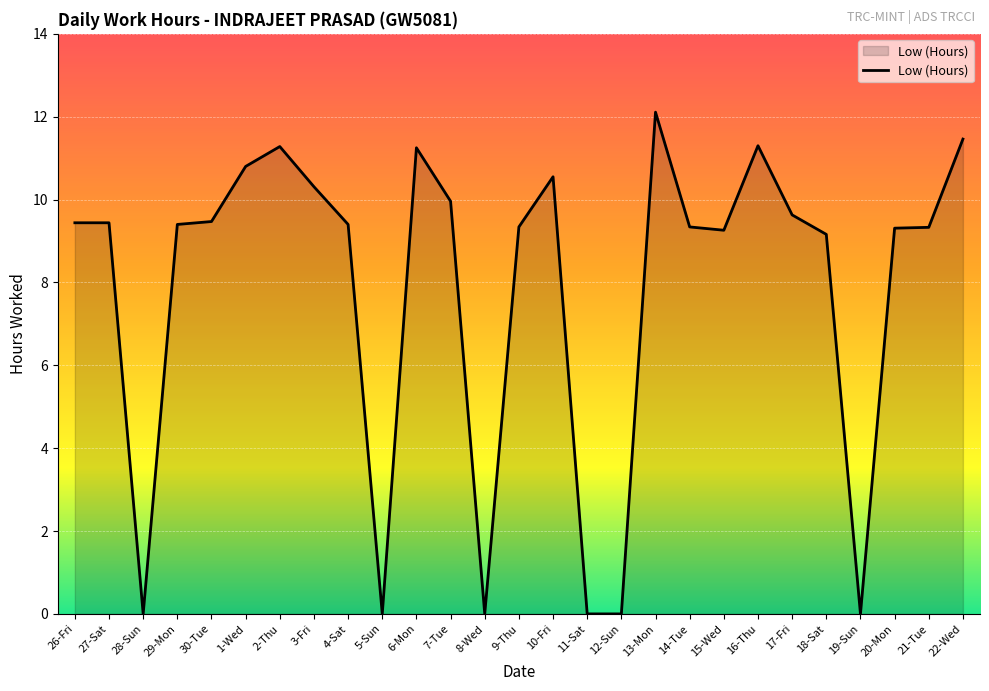

What position from the right is 27-Sat?

26